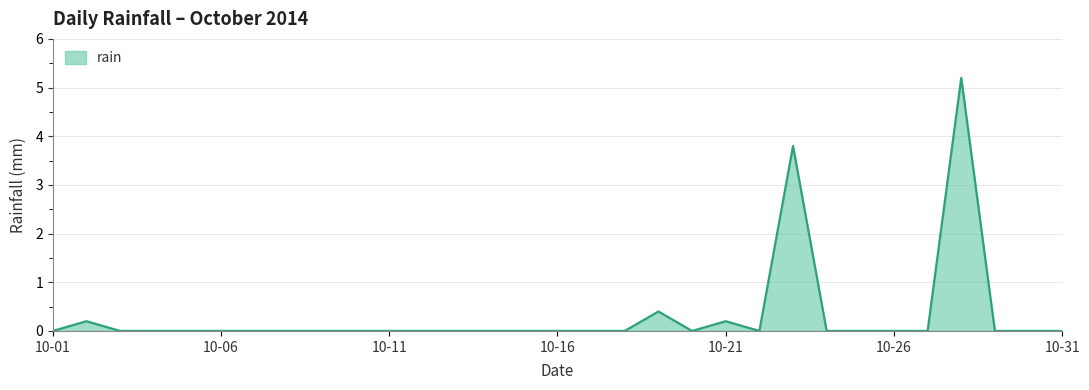

What is the difference between the maximum and minimum values?

5.2